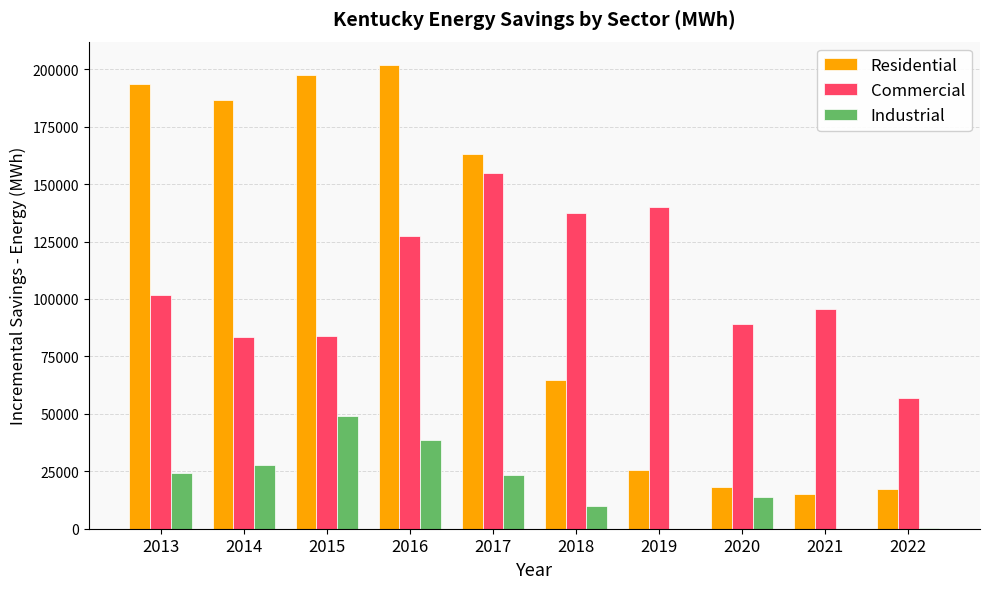

The value of Industrial at 2017 is 23171. True or false?

True